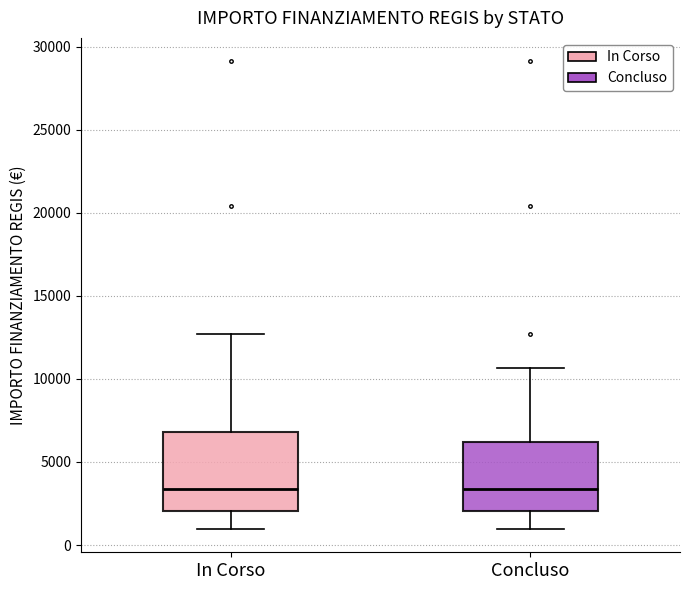

Reading left to right, transcribe this box plot: for each box, give where its median line is, the range the box spans, and where its two whiskers end, as read against the y-axis. The values are not printed on the chart, so give them approximately, as read against the axis.

In Corso: median 3500, box 2000 to 7000, whiskers 1000 to 12500
Concluso: median 3500, box 2000 to 6000, whiskers 1000 to 10500